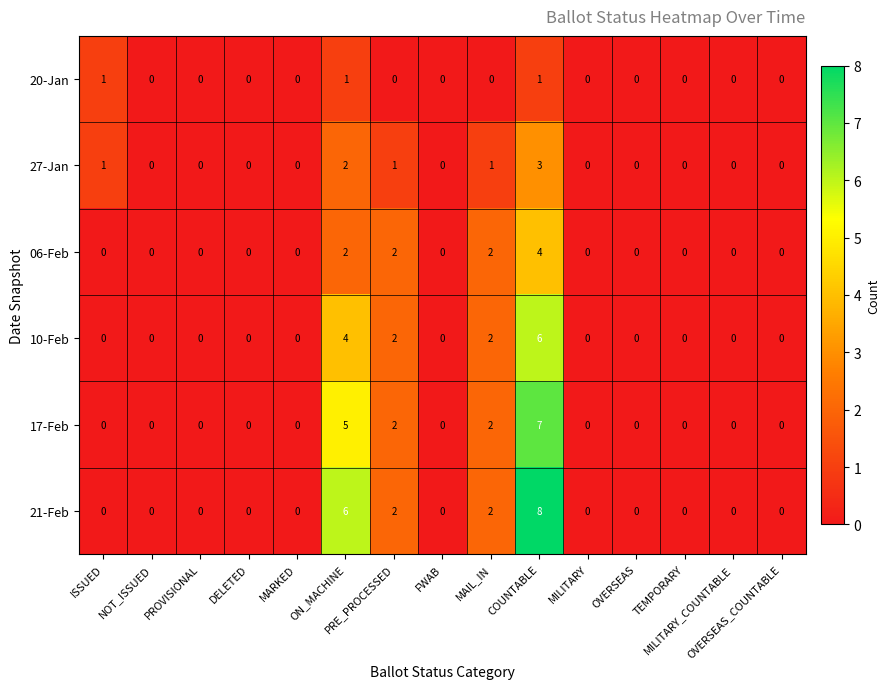

Rank the series by their maximum value, from highest to lowest.

21-Feb, 17-Feb, 10-Feb, 06-Feb, 27-Jan, 20-Jan